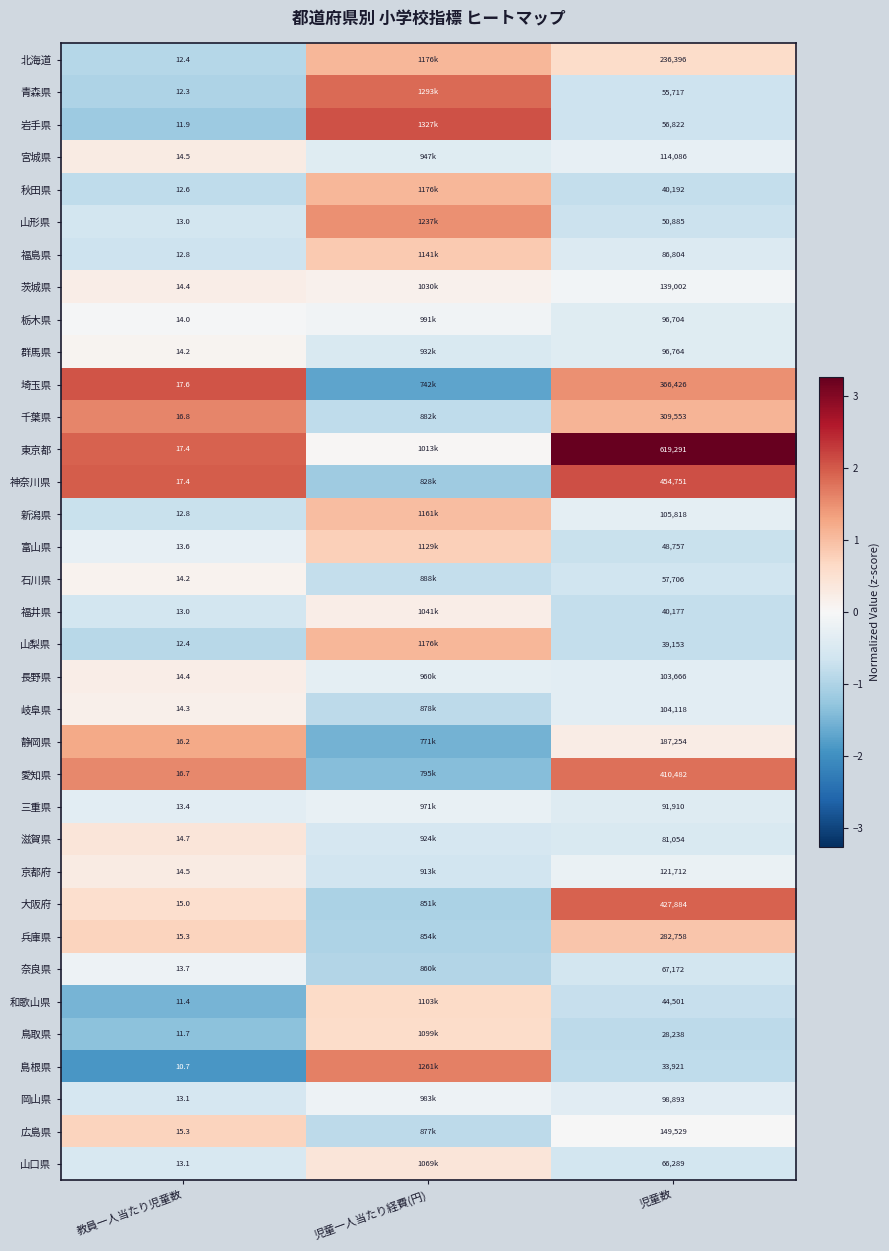

What is the minimum value for 富山県?

-0.7